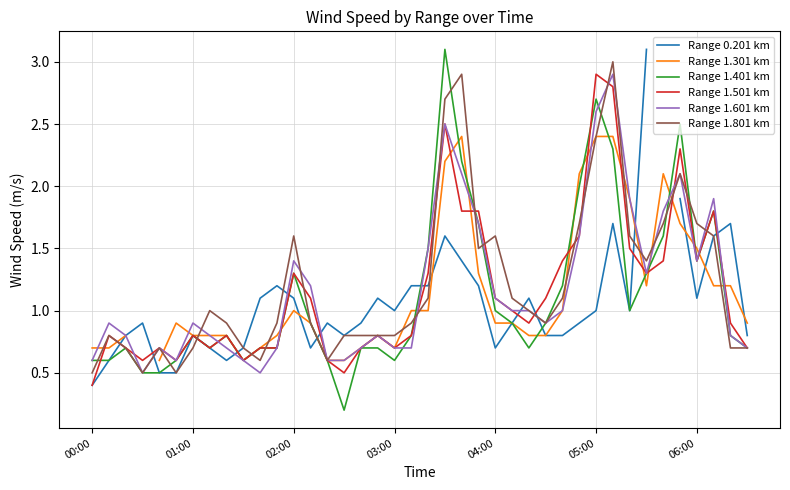

True or false: Range 1.601 km and Range 1.401 km cross at least once.

True